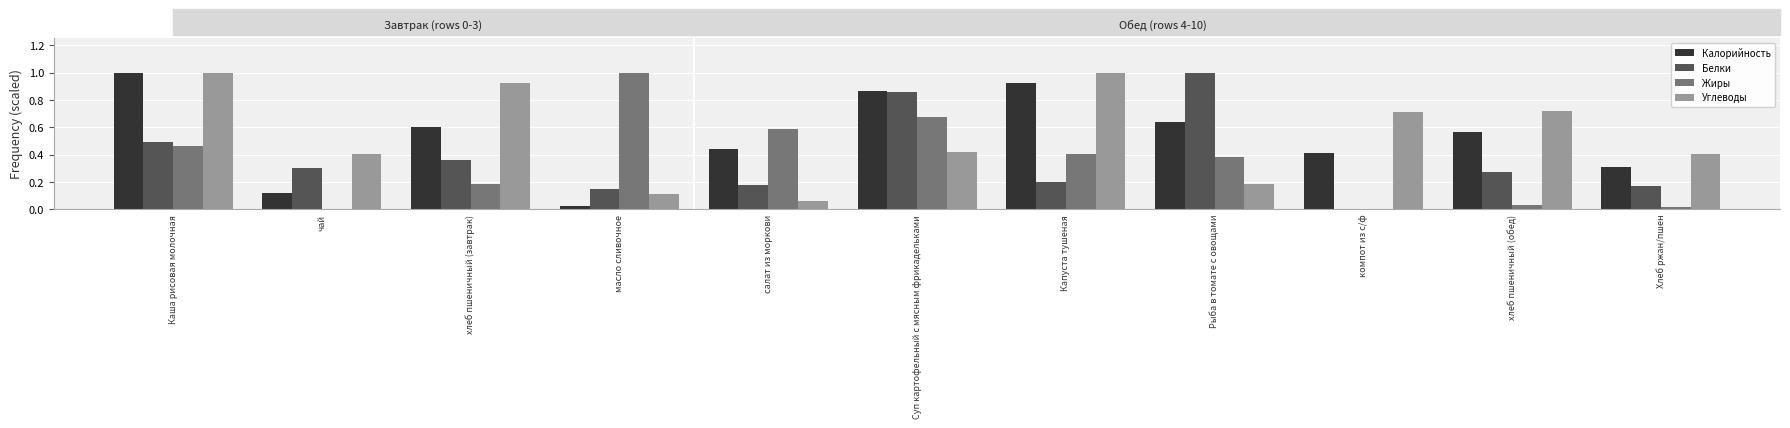

Between хлеб пшеничный (завтрак) and Хлеб ржан/пшен, which series saw the biggest shift?

Углеводы